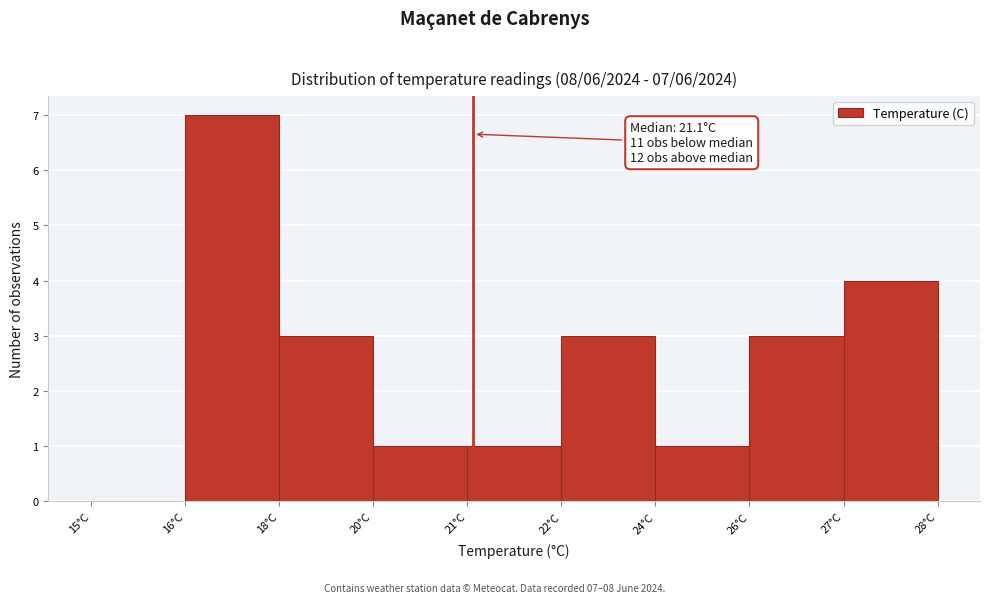

Reading left to right, transcribe all the data shown in this chart.

15°C=0	16°C=7	18°C=3	20°C=1	21°C=1	22°C=3	24°C=1	26°C=3	27°C=4